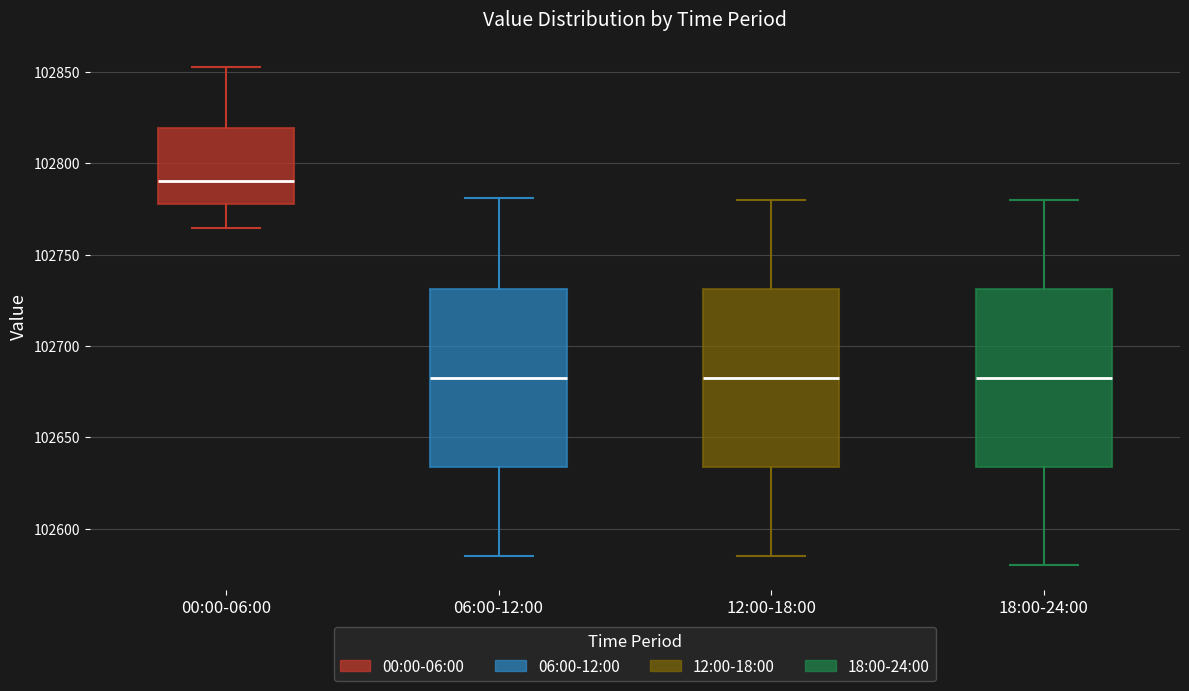

Reading left to right, transcribe this box plot: for each box, give where its median line is, the range the box spans, and where its two whiskers end, as read against the y-axis. The values are not printed on the chart, so give them approximately, as read against the axis.

00:00-06:00: median 102790, box 102775 to 102820, whiskers 102765 to 102855
06:00-12:00: median 102685, box 102635 to 102730, whiskers 102585 to 102780
12:00-18:00: median 102685, box 102635 to 102730, whiskers 102585 to 102780
18:00-24:00: median 102685, box 102635 to 102730, whiskers 102580 to 102780